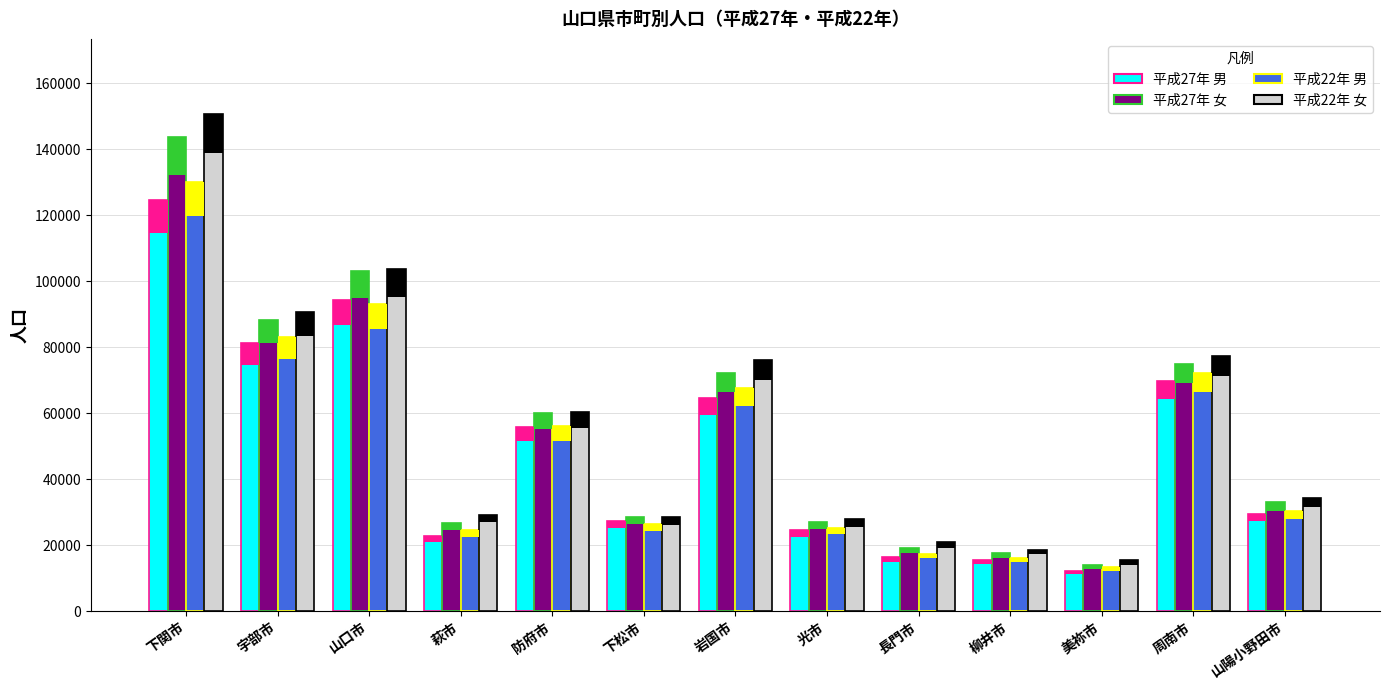

How many values in the 平成27年 女 series exceed 33126?

6